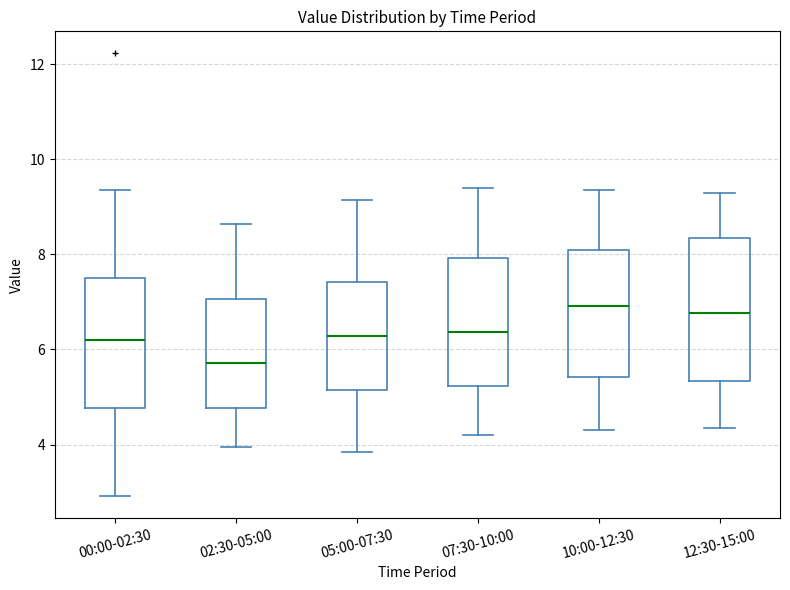

Comparing the boxes themselves (not the whiskers), which one is the tallest?

12:30-15:00